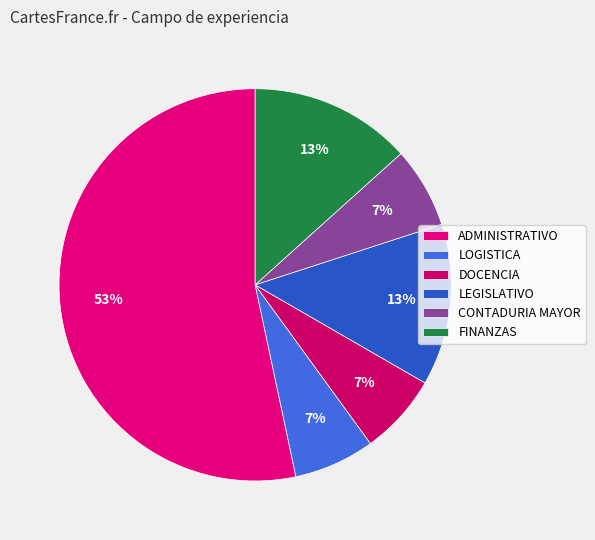

Which slice is the largest?

ADMINISTRATIVO